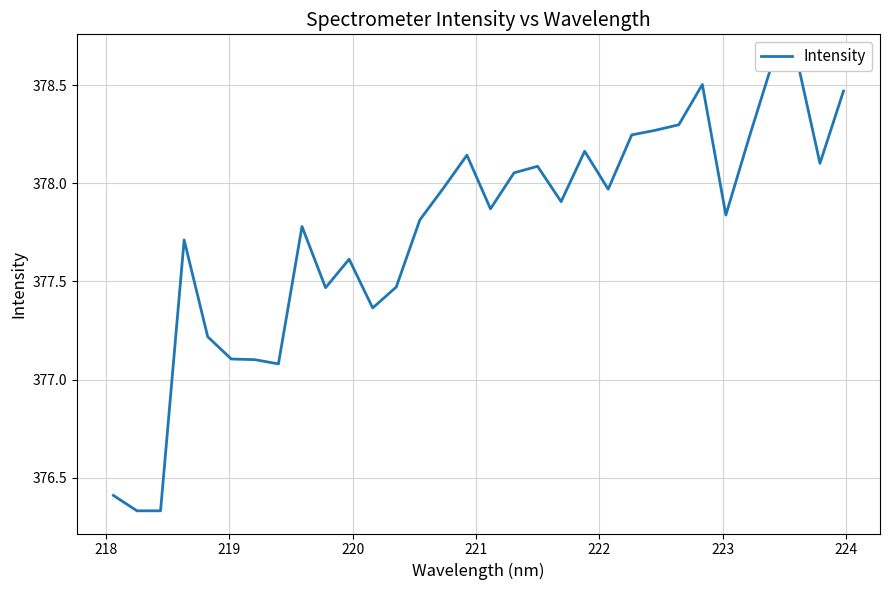

Reading left to right, transcribe all the data shown in this chart.

376.4	376.3	376.3	377.7	377.2	377.1	377.1	377.1	377.8	377.5	377.6	377.4	377.5	377.8	378.0	378.1	377.9	378.1	378.1	377.9	378.2	378.0	378.2	378.3	378.3	378.5	377.8	378.2	378.6	378.6	378.1	378.5